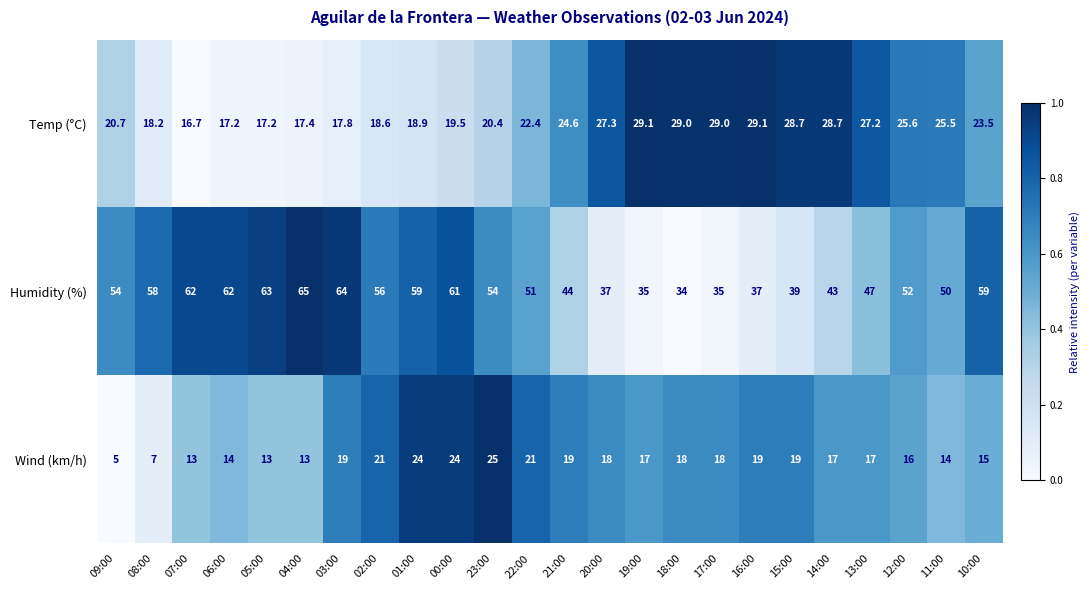

How many data points does each series have?

24